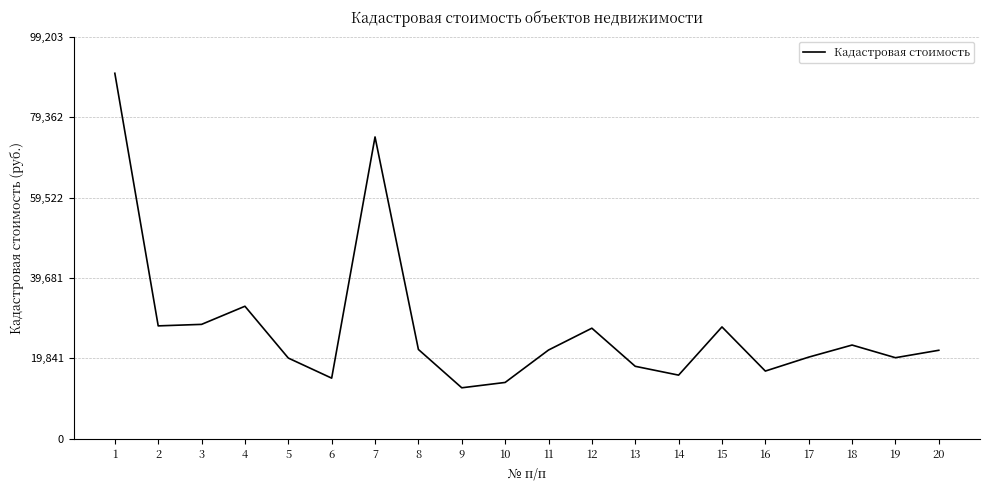

What value does the data have at 16?

16708.8